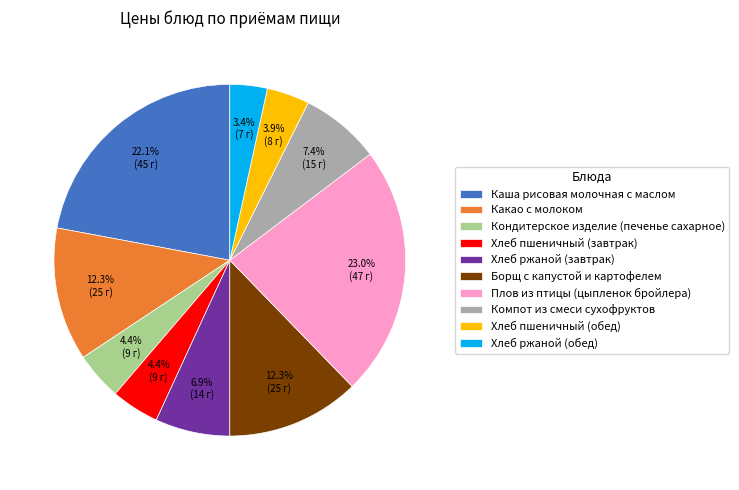

Does Компот из смеси сухофруктов represent more than half of the total?

No